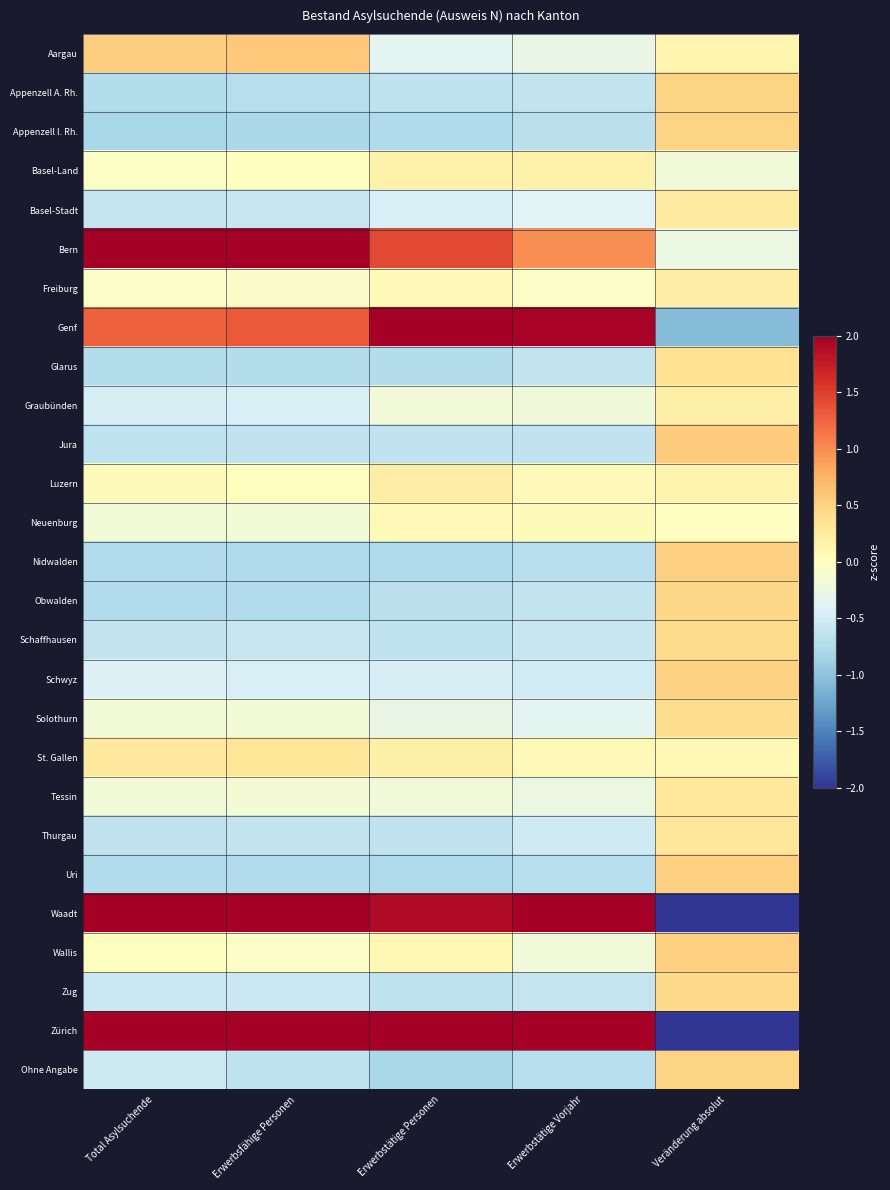

Reading left to right, transcribe all the data shown in this chart.

Aargau: Total Asylsuchende=0.5	Erwerbsfähige Personen=0.6	Erwerbstätige Personen=-0.3	Erwerbstätige Vorjahr=-0.3	Veränderung absolut=0.1
Appenzell A. Rh.: Total Asylsuchende=-0.7	Erwerbsfähige Personen=-0.7	Erwerbstätige Personen=-0.7	Erwerbstätige Vorjahr=-0.6	Veränderung absolut=0.5
Appenzell I. Rh.: Total Asylsuchende=-0.8	Erwerbsfähige Personen=-0.8	Erwerbstätige Personen=-0.8	Erwerbstätige Vorjahr=-0.7	Veränderung absolut=0.5
Basel-Land: Total Asylsuchende=-0.0	Erwerbsfähige Personen=0.0	Erwerbstätige Personen=0.2	Erwerbstätige Vorjahr=0.2	Veränderung absolut=-0.2
Basel-Stadt: Total Asylsuchende=-0.6	Erwerbsfähige Personen=-0.6	Erwerbstätige Personen=-0.4	Erwerbstätige Vorjahr=-0.4	Veränderung absolut=0.3
Bern: Total Asylsuchende=2.1	Erwerbsfähige Personen=2.1	Erwerbstätige Personen=1.4	Erwerbstätige Vorjahr=1.0	Veränderung absolut=-0.3
Freiburg: Total Asylsuchende=-0.1	Erwerbsfähige Personen=-0.1	Erwerbstätige Personen=0.1	Erwerbstätige Vorjahr=-0.1	Veränderung absolut=0.2
Genf: Total Asylsuchende=1.3	Erwerbsfähige Personen=1.3	Erwerbstätige Personen=2.4	Erwerbstätige Vorjahr=2.0	Veränderung absolut=-1.1
Glarus: Total Asylsuchende=-0.7	Erwerbsfähige Personen=-0.7	Erwerbstätige Personen=-0.7	Erwerbstätige Vorjahr=-0.6	Veränderung absolut=0.4
Graubünden: Total Asylsuchende=-0.5	Erwerbsfähige Personen=-0.4	Erwerbstätige Personen=-0.2	Erwerbstätige Vorjahr=-0.2	Veränderung absolut=0.2
Jura: Total Asylsuchende=-0.6	Erwerbsfähige Personen=-0.6	Erwerbstätige Personen=-0.6	Erwerbstätige Vorjahr=-0.6	Veränderung absolut=0.6
Luzern: Total Asylsuchende=0.0	Erwerbsfähige Personen=0.0	Erwerbstätige Personen=0.2	Erwerbstätige Vorjahr=0.1	Veränderung absolut=0.1
Neuenburg: Total Asylsuchende=-0.2	Erwerbsfähige Personen=-0.2	Erwerbstätige Personen=0.1	Erwerbstätige Vorjahr=0.0	Veränderung absolut=-0.0
Nidwalden: Total Asylsuchende=-0.7	Erwerbsfähige Personen=-0.8	Erwerbstätige Personen=-0.8	Erwerbstätige Vorjahr=-0.7	Veränderung absolut=0.5
Obwalden: Total Asylsuchende=-0.7	Erwerbsfähige Personen=-0.7	Erwerbstätige Personen=-0.7	Erwerbstätige Vorjahr=-0.6	Veränderung absolut=0.5
Schaffhausen: Total Asylsuchende=-0.6	Erwerbsfähige Personen=-0.6	Erwerbstätige Personen=-0.6	Erwerbstätige Vorjahr=-0.6	Veränderung absolut=0.4
Schwyz: Total Asylsuchende=-0.4	Erwerbsfähige Personen=-0.4	Erwerbstätige Personen=-0.5	Erwerbstätige Vorjahr=-0.5	Veränderung absolut=0.5
Solothurn: Total Asylsuchende=-0.2	Erwerbsfähige Personen=-0.2	Erwerbstätige Personen=-0.3	Erwerbstätige Vorjahr=-0.3	Veränderung absolut=0.4
St. Gallen: Total Asylsuchende=0.3	Erwerbsfähige Personen=0.3	Erwerbstätige Personen=0.2	Erwerbstätige Vorjahr=0.1	Veränderung absolut=0.1
Tessin: Total Asylsuchende=-0.2	Erwerbsfähige Personen=-0.2	Erwerbstätige Personen=-0.2	Erwerbstätige Vorjahr=-0.2	Veränderung absolut=0.3
Thurgau: Total Asylsuchende=-0.6	Erwerbsfähige Personen=-0.6	Erwerbstätige Personen=-0.6	Erwerbstätige Vorjahr=-0.5	Veränderung absolut=0.3
Uri: Total Asylsuchende=-0.7	Erwerbsfähige Personen=-0.7	Erwerbstätige Personen=-0.8	Erwerbstätige Vorjahr=-0.7	Veränderung absolut=0.5
Waadt: Total Asylsuchende=2.2	Erwerbsfähige Personen=2.1	Erwerbstätige Personen=1.9	Erwerbstätige Vorjahr=3.1	Veränderung absolut=-4.3
Wallis: Total Asylsuchende=0.0	Erwerbsfähige Personen=-0.0	Erwerbstätige Personen=0.1	Erwerbstätige Vorjahr=-0.2	Veränderung absolut=0.5
Zug: Total Asylsuchende=-0.6	Erwerbsfähige Personen=-0.6	Erwerbstätige Personen=-0.7	Erwerbstätige Vorjahr=-0.6	Veränderung absolut=0.4
Zürich: Total Asylsuchende=3.1	Erwerbsfähige Personen=3.2	Erwerbstätige Personen=3.0	Erwerbstätige Vorjahr=2.7	Veränderung absolut=-2.0
Ohne Angabe: Total Asylsuchende=-0.5	Erwerbsfähige Personen=-0.6	Erwerbstätige Personen=-0.8	Erwerbstätige Vorjahr=-0.7	Veränderung absolut=0.5